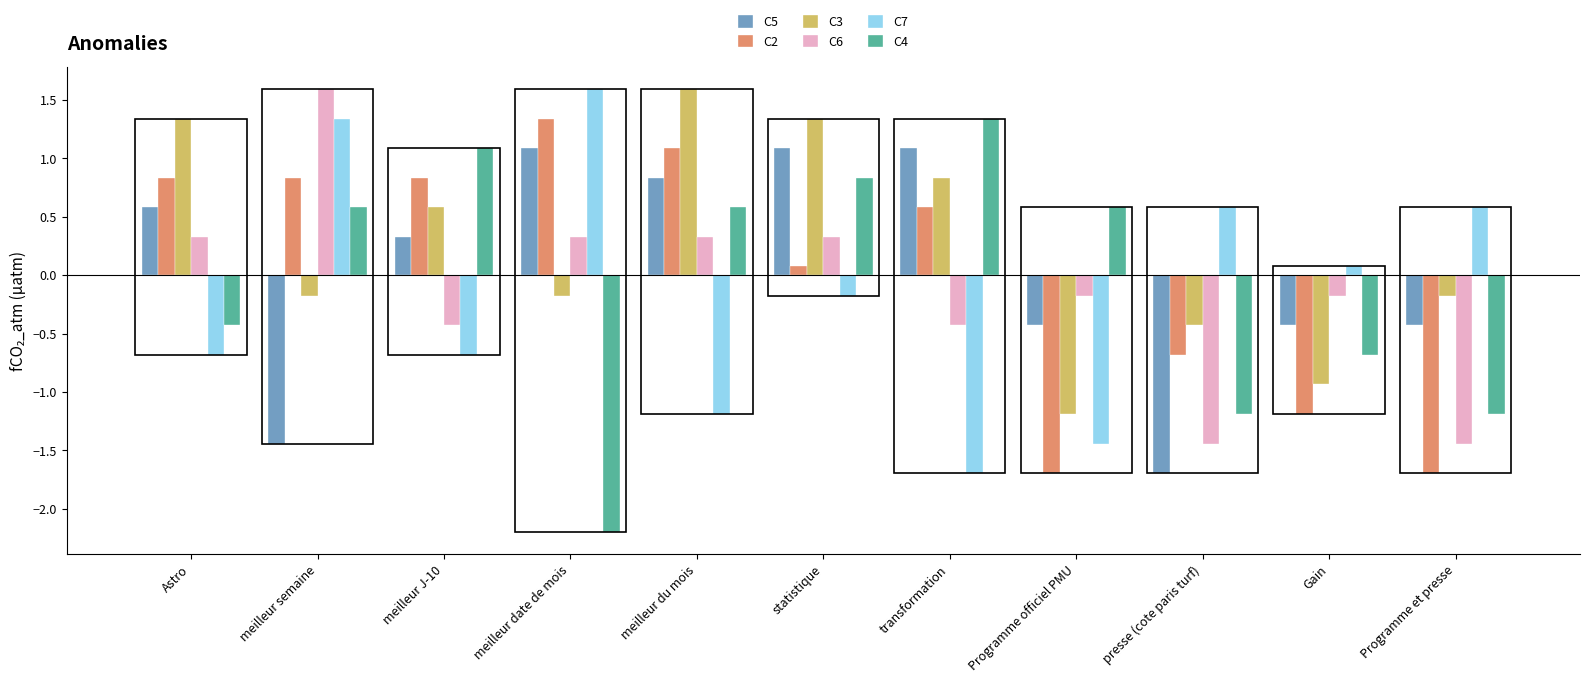

At how many categories does at least one series exceed 0?

11